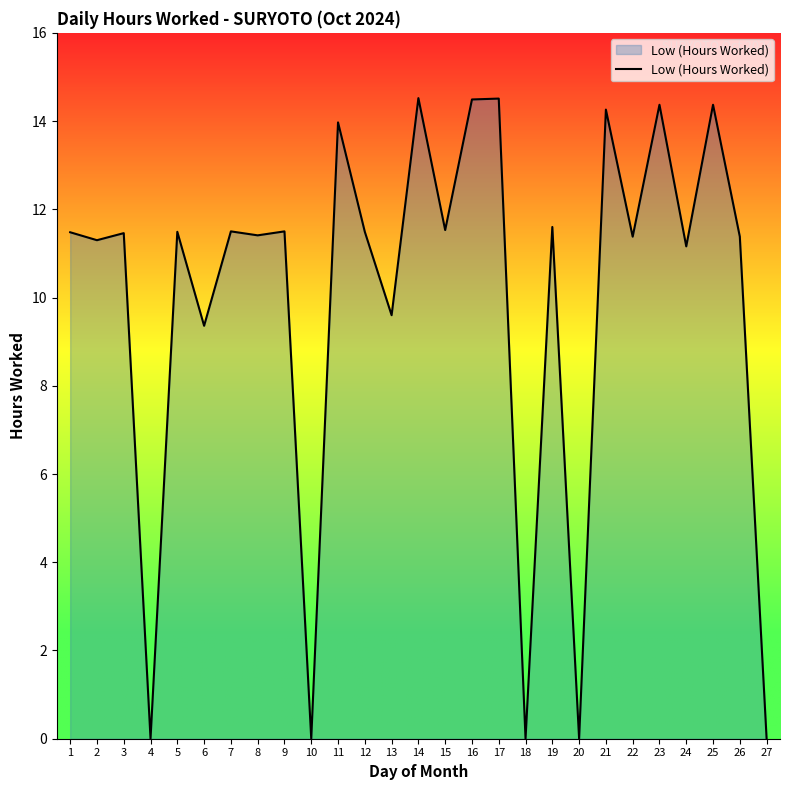

The value at 22 is 11.4. True or false?

True